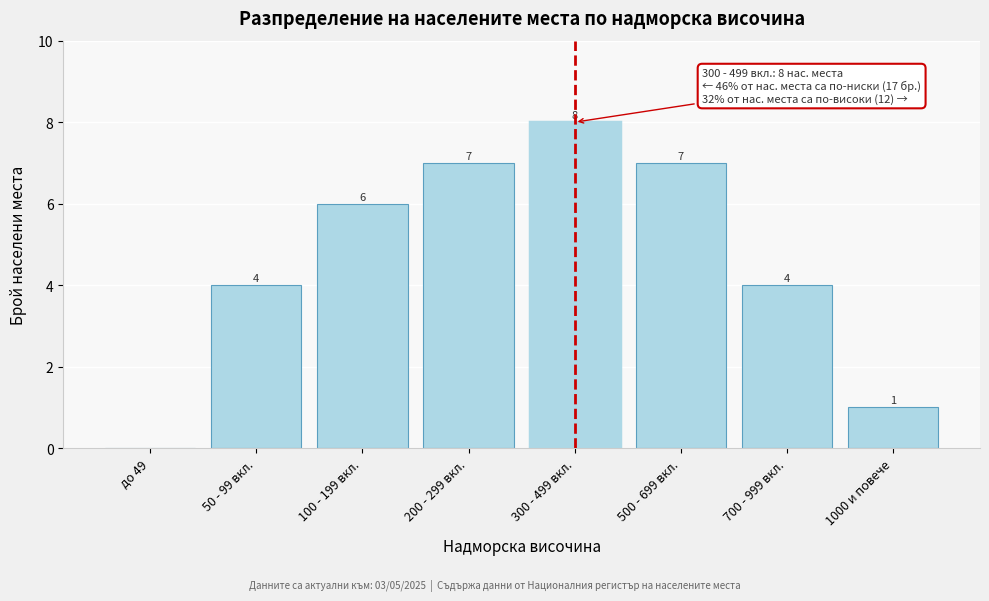

Reading left to right, transcribe all the data shown in this chart.

до 49=0	50 - 99 вкл.=4	100 - 199 вкл.=6	200 - 299 вкл.=7	300 - 499 вкл.=8	500 - 699 вкл.=7	700 - 999 вкл.=4	1000 и повече=1